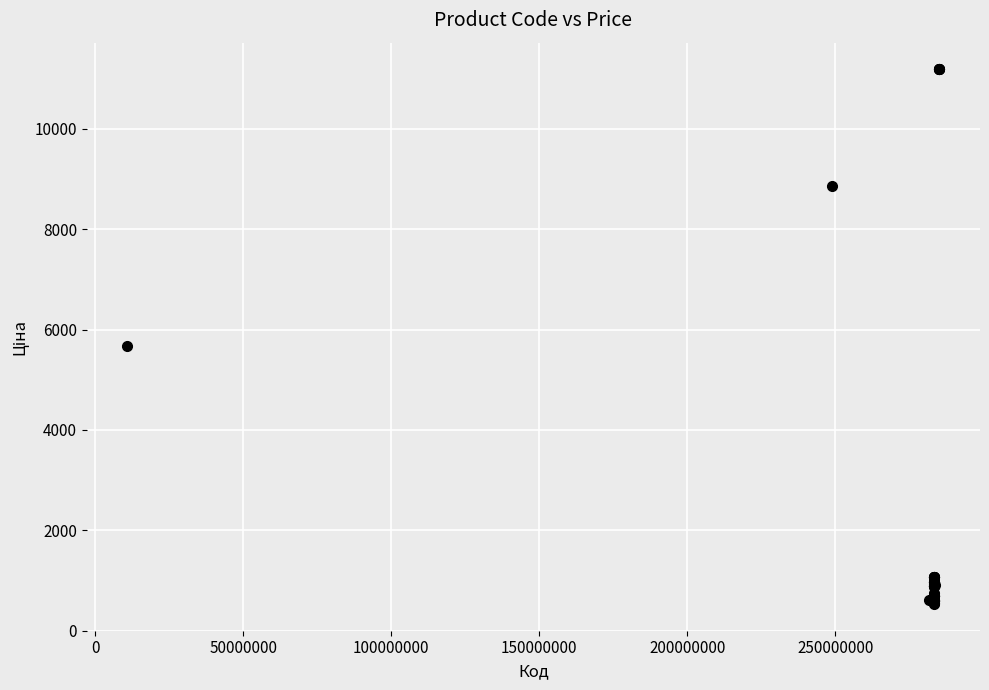

What Y value in the scatter plot is closest to 5859?

5673.8